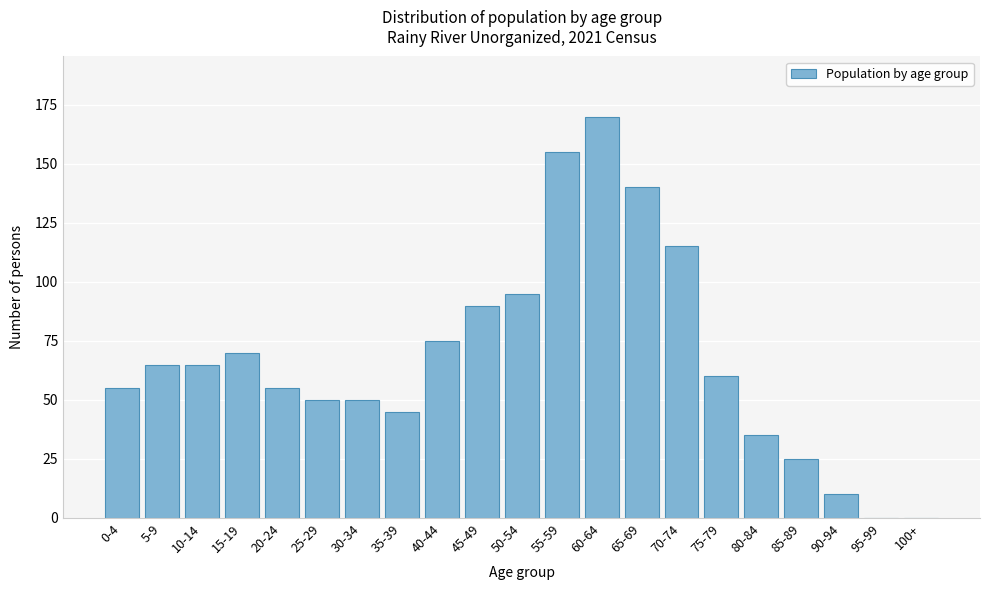

Reading left to right, what are all the values shown in this chart?

0-4=55	5-9=65	10-14=65	15-19=70	20-24=55	25-29=50	30-34=50	35-39=45	40-44=75	45-49=90	50-54=95	55-59=155	60-64=170	65-69=140	70-74=115	75-79=60	80-84=35	85-89=25	90-94=10	95-99=0	100+=0